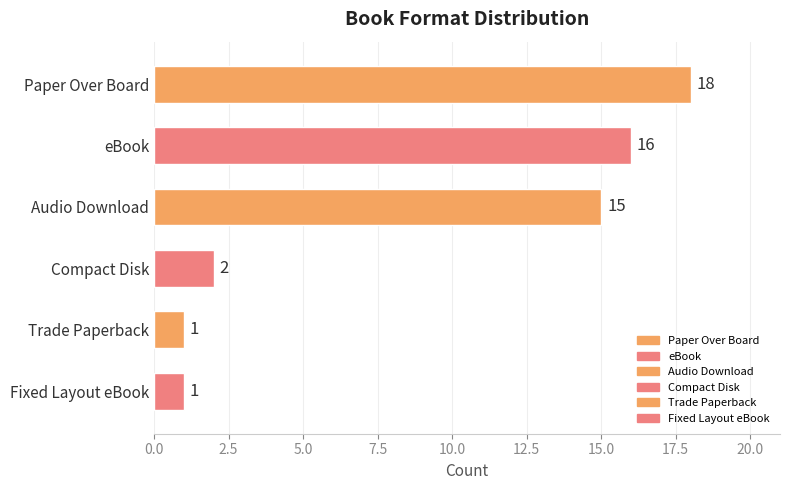

Rank the categories by value from highest to lowest.

Paper Over Board, eBook, Audio Download, Compact Disk, Trade Paperback, Fixed Layout eBook